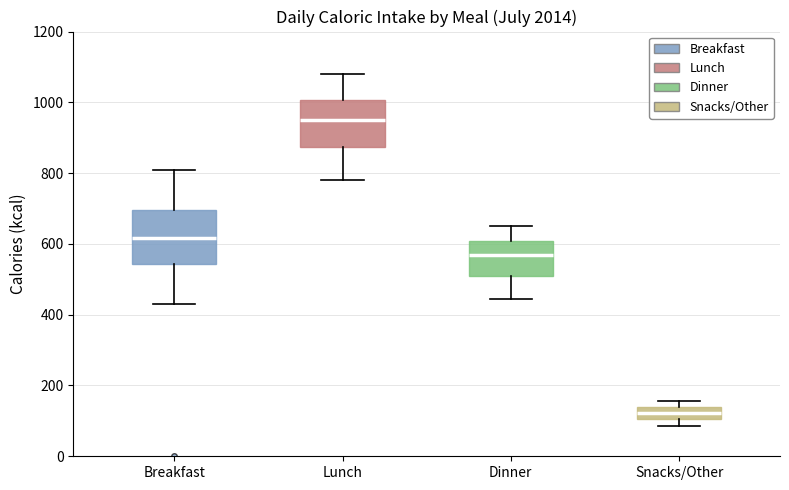

Where does the median line of the box for Lunch sit on the y-axis? The values are not printed on the chart, so give them approximately, as read against the axis.

960